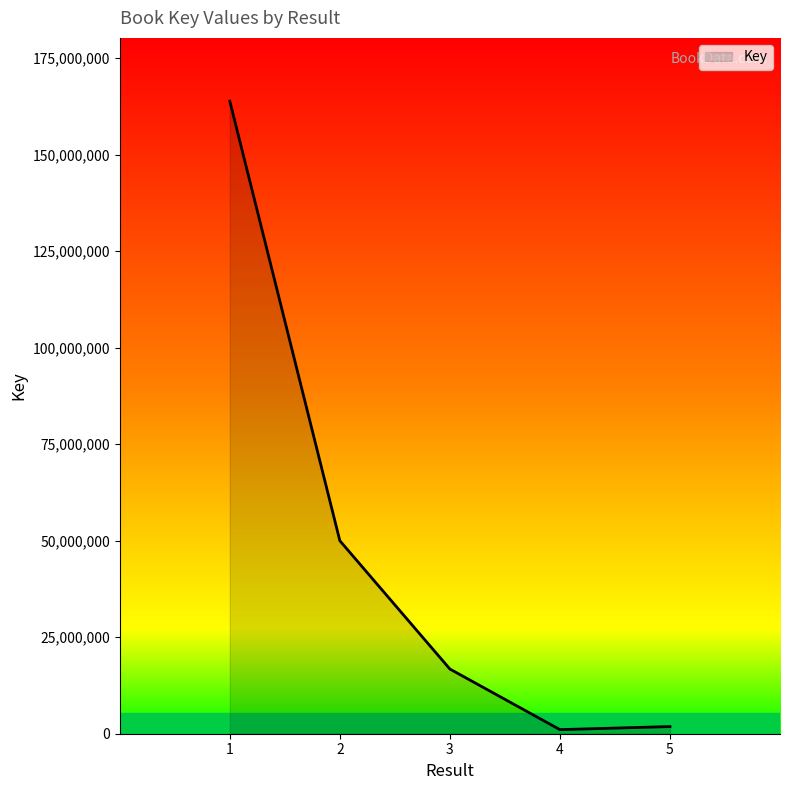

The chart shows a value of 49985454 at 2. True or false?

True